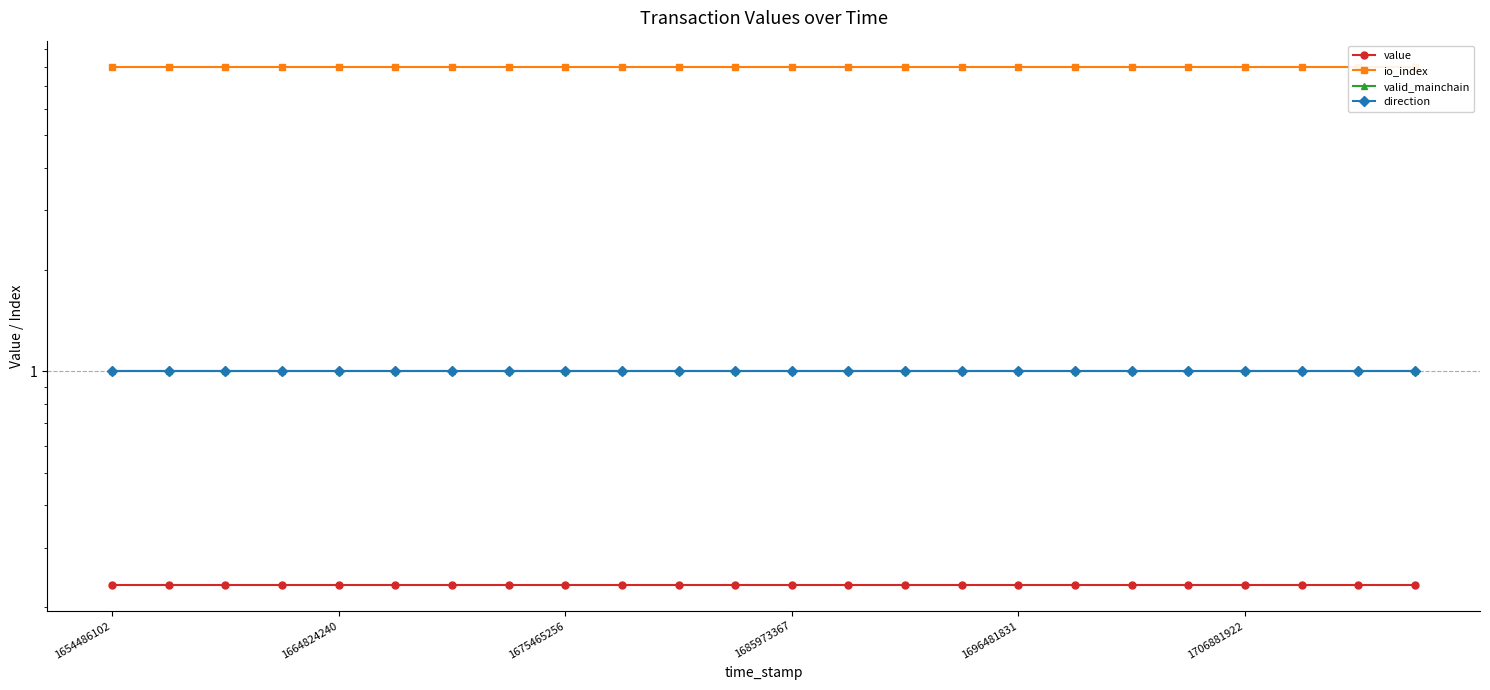

At which label does value reach its minimum?

1654486102